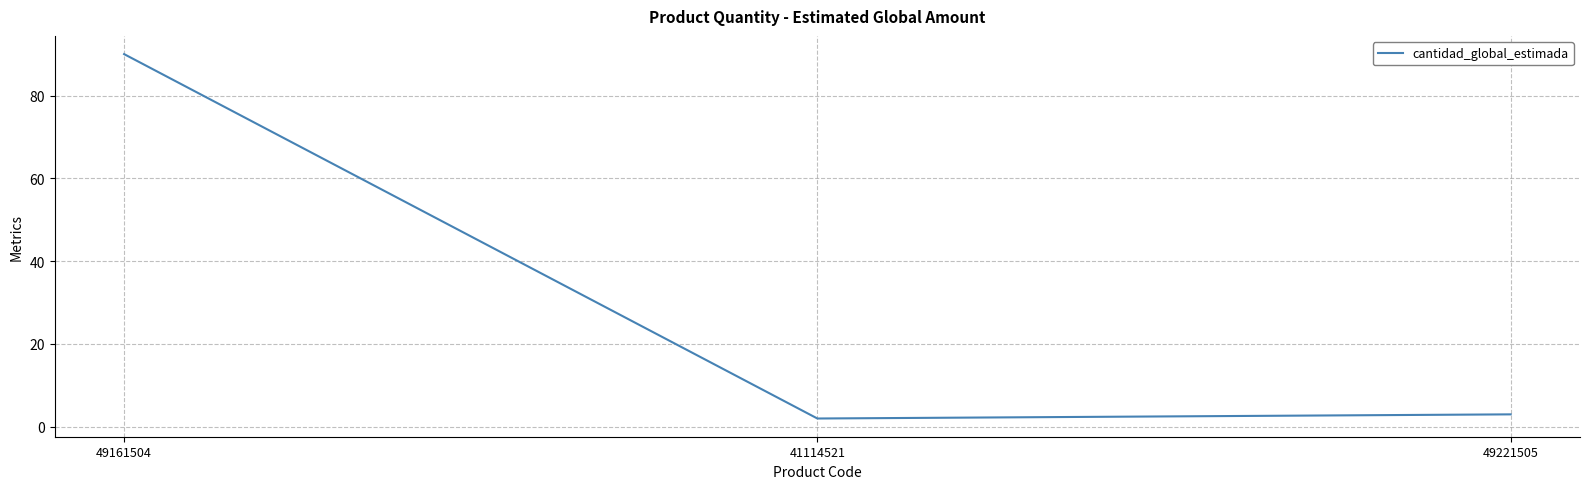

What is the approximate value at 49161504, to the nearest 10?

90